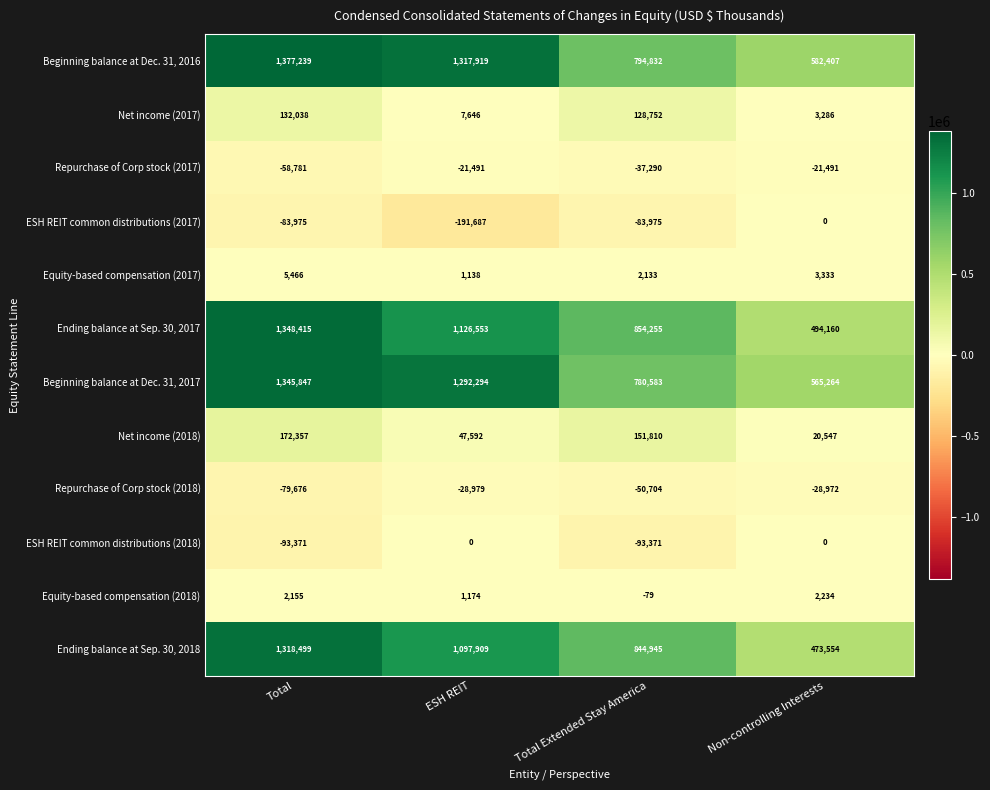

Is it true that Beginning balance at Dec. 31, 2017 equals 780583 at Total Extended Stay America?

True